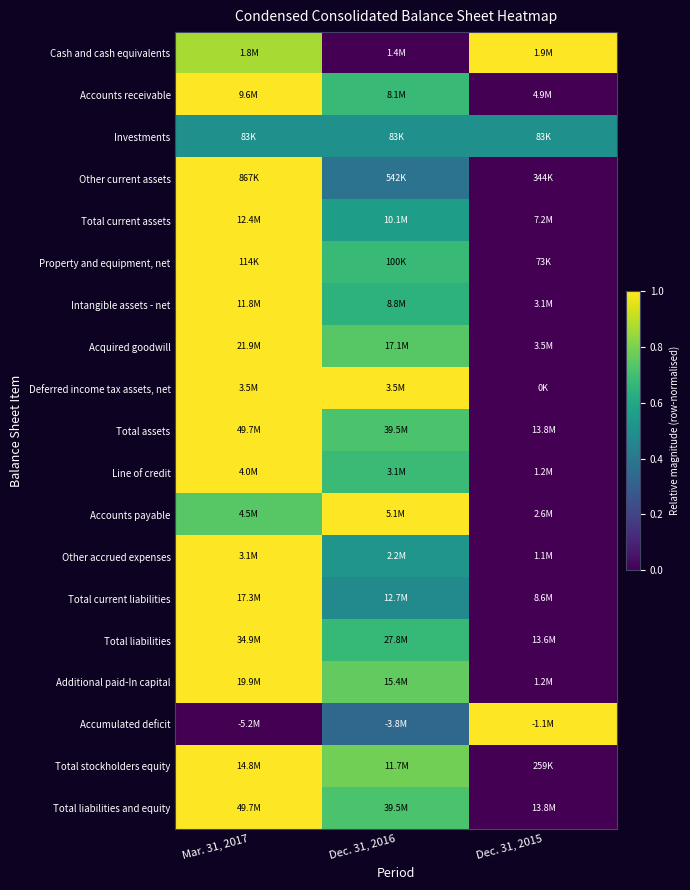

Reading left to right, extract all data points from this chart.

Cash and cash equivalents: Mar. 31, 2017=0.9	Dec. 31, 2016=0.0	Dec. 31, 2015=1.0
Accounts receivable: Mar. 31, 2017=1.0	Dec. 31, 2016=0.7	Dec. 31, 2015=0.0
Investments: Mar. 31, 2017=0.5	Dec. 31, 2016=0.5	Dec. 31, 2015=0.5
Other current assets: Mar. 31, 2017=1.0	Dec. 31, 2016=0.4	Dec. 31, 2015=0.0
Total current assets: Mar. 31, 2017=1.0	Dec. 31, 2016=0.6	Dec. 31, 2015=0.0
Property and equipment, net: Mar. 31, 2017=1.0	Dec. 31, 2016=0.7	Dec. 31, 2015=0.0
Intangible assets - net: Mar. 31, 2017=1.0	Dec. 31, 2016=0.6	Dec. 31, 2015=0.0
Acquired goodwill: Mar. 31, 2017=1.0	Dec. 31, 2016=0.7	Dec. 31, 2015=0.0
Deferred income tax assets, net: Mar. 31, 2017=1.0	Dec. 31, 2016=1.0	Dec. 31, 2015=0.0
Total assets: Mar. 31, 2017=1.0	Dec. 31, 2016=0.7	Dec. 31, 2015=0.0
Line of credit: Mar. 31, 2017=1.0	Dec. 31, 2016=0.7	Dec. 31, 2015=0.0
Accounts payable: Mar. 31, 2017=0.7	Dec. 31, 2016=1.0	Dec. 31, 2015=0.0
Other accrued expenses: Mar. 31, 2017=1.0	Dec. 31, 2016=0.5	Dec. 31, 2015=0.0
Total current liabilities: Mar. 31, 2017=1.0	Dec. 31, 2016=0.5	Dec. 31, 2015=0.0
Total liabilities: Mar. 31, 2017=1.0	Dec. 31, 2016=0.7	Dec. 31, 2015=0.0
Additional paid-In capital: Mar. 31, 2017=1.0	Dec. 31, 2016=0.8	Dec. 31, 2015=0.0
Accumulated deficit: Mar. 31, 2017=0.0	Dec. 31, 2016=0.3	Dec. 31, 2015=1.0
Total stockholders equity: Mar. 31, 2017=1.0	Dec. 31, 2016=0.8	Dec. 31, 2015=0.0
Total liabilities and equity: Mar. 31, 2017=1.0	Dec. 31, 2016=0.7	Dec. 31, 2015=0.0